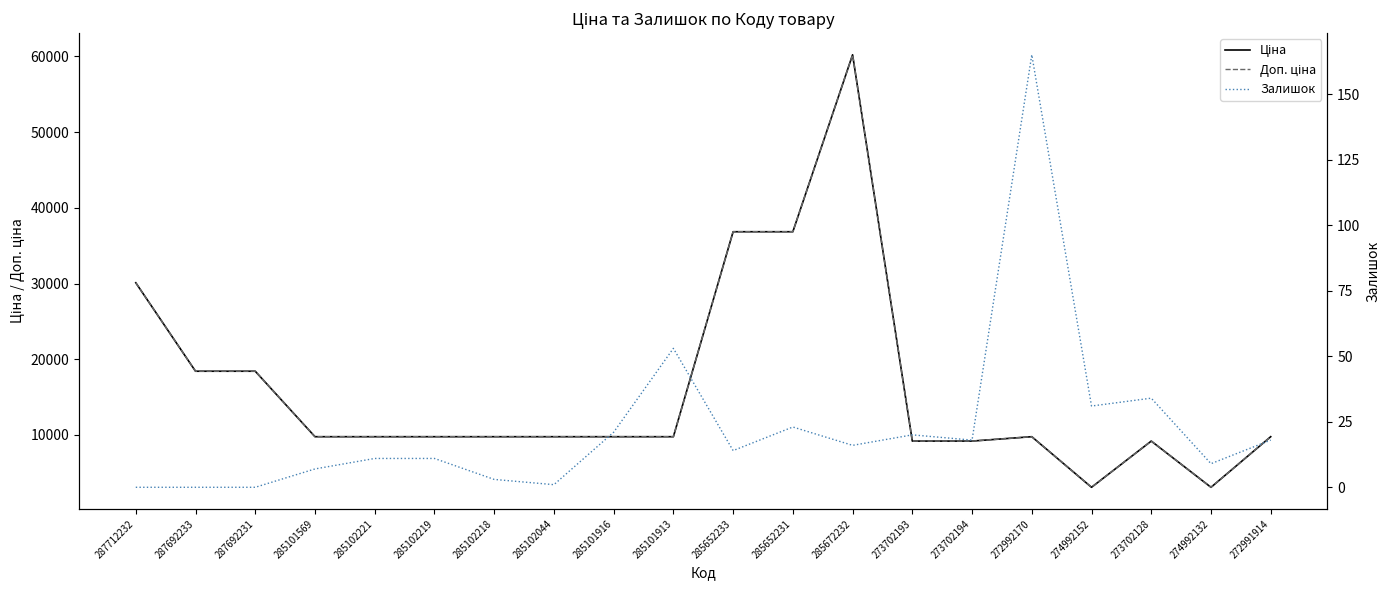

Where is the first local maximum for Залишок?

285101913